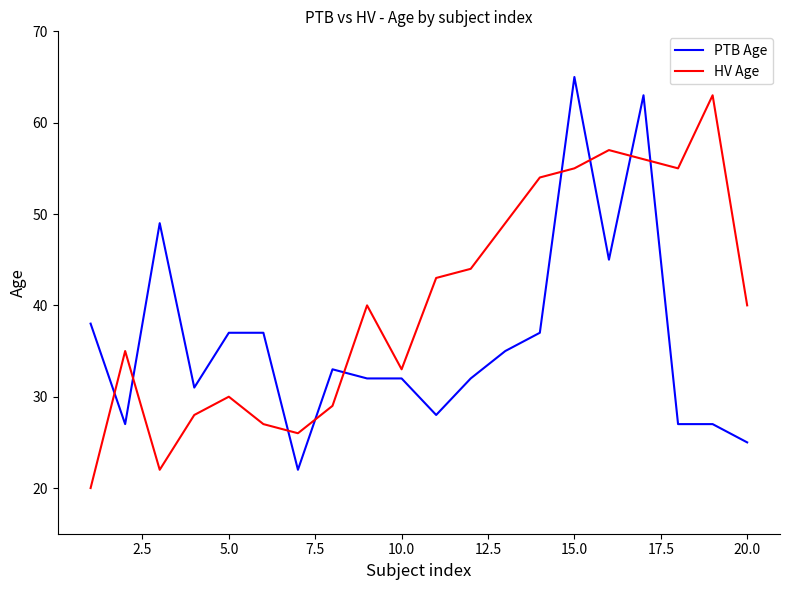

True or false: HV Age and PTB Age cross at least once.

True